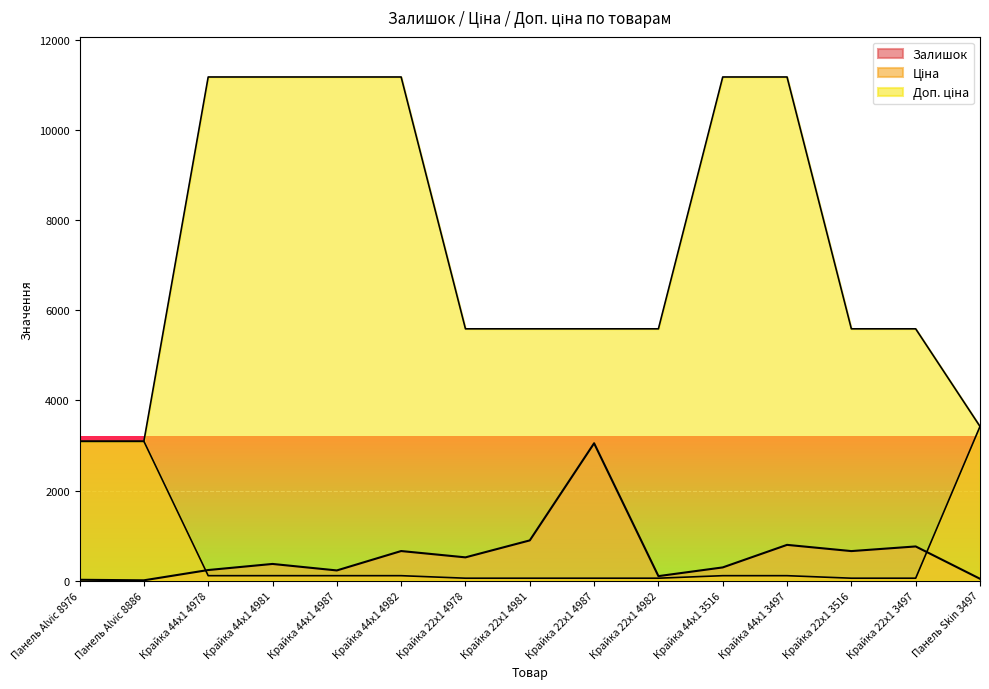

What is the minimum value shown in the chart?

9.0